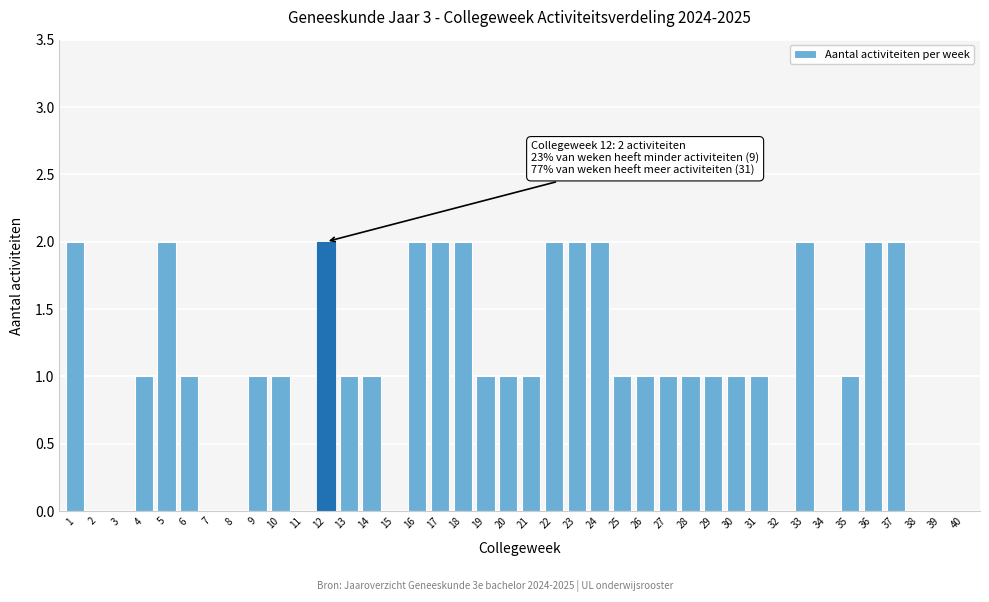

The chart shows a value of 2 at 23. True or false?

True